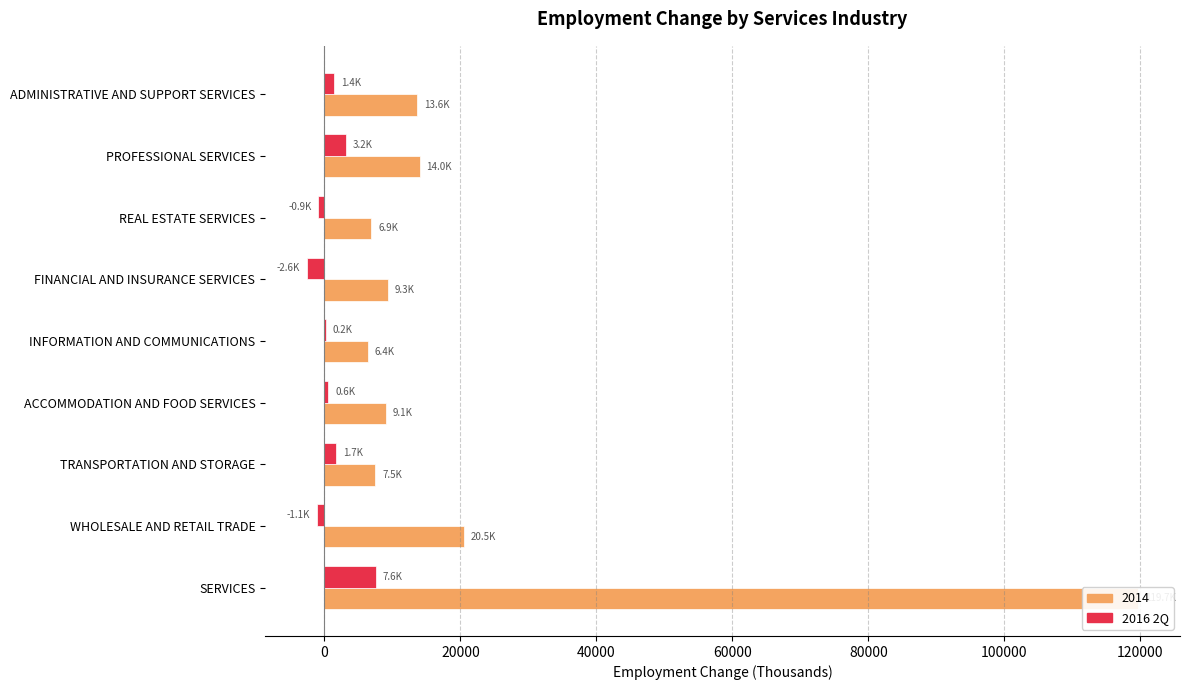

Which has a higher value, ACCOMMODATION AND FOOD SERVICES or ADMINISTRATIVE AND SUPPORT SERVICES?

ADMINISTRATIVE AND SUPPORT SERVICES